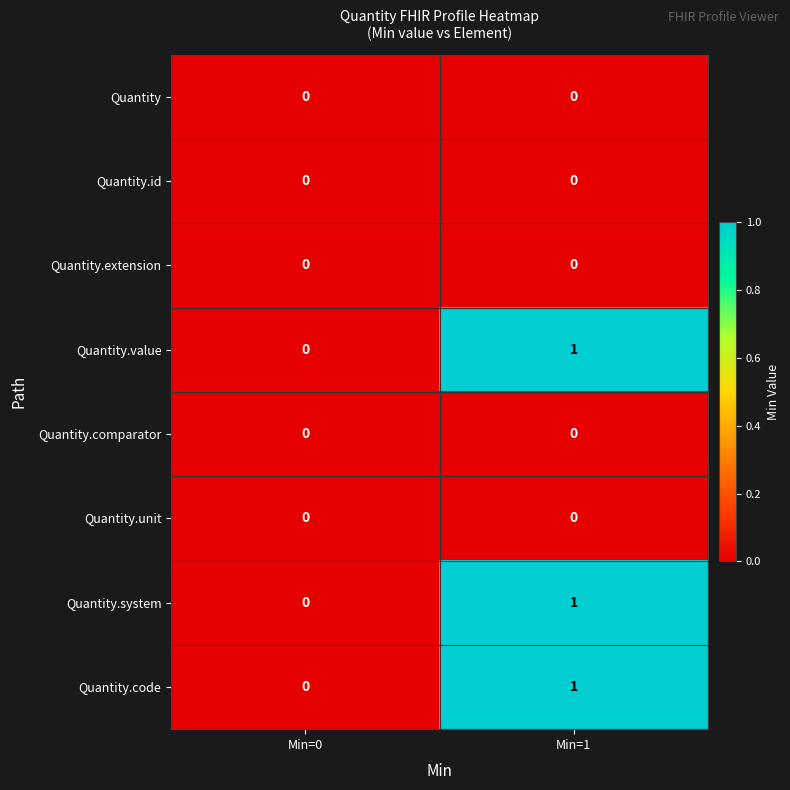

Which label corresponds to the largest value in the chart?

Min=1